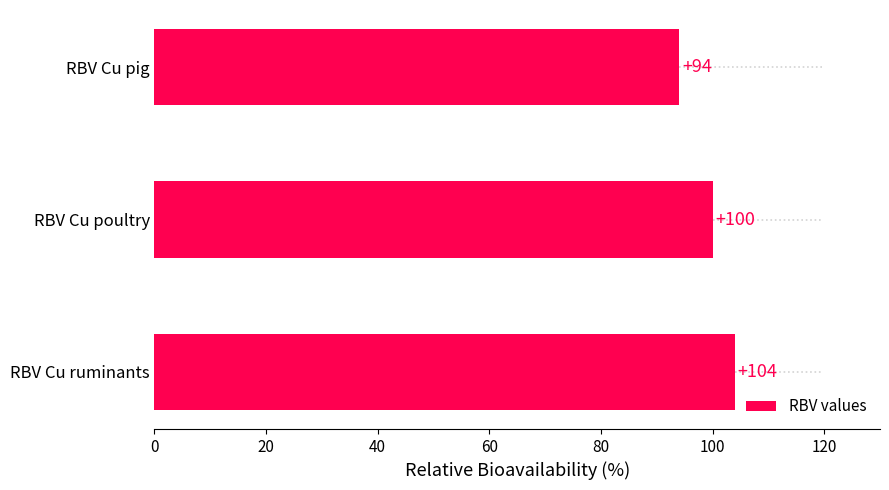

What is the maximum value for RBV values?

104